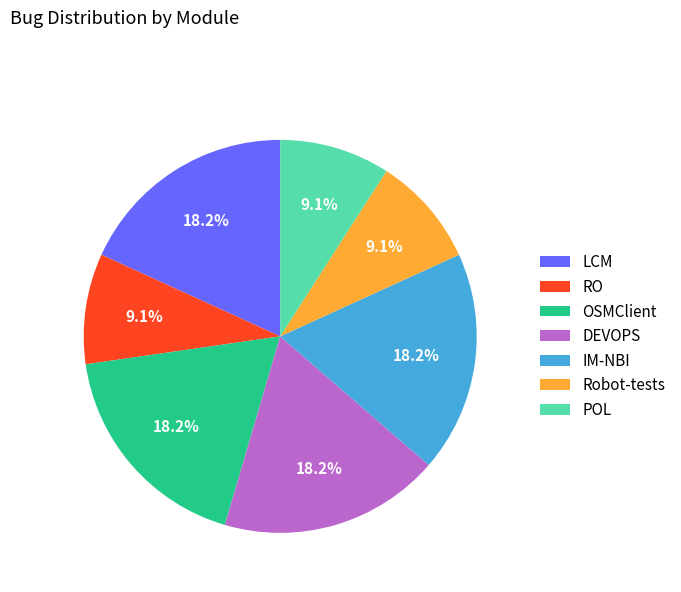

Is Robot-tests the majority of the pie?

No